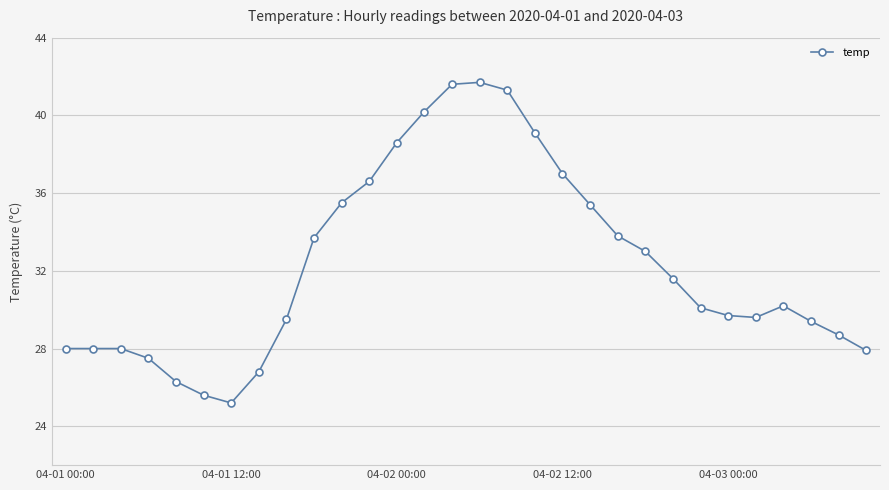

What is the greatest value displayed?

41.7